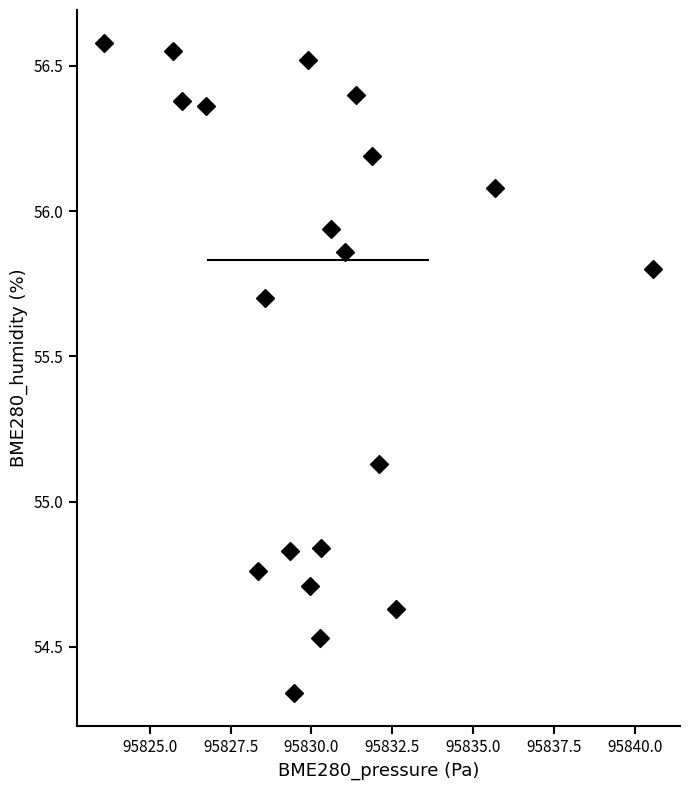

What is the range of Y values (max minus min)?

2.2